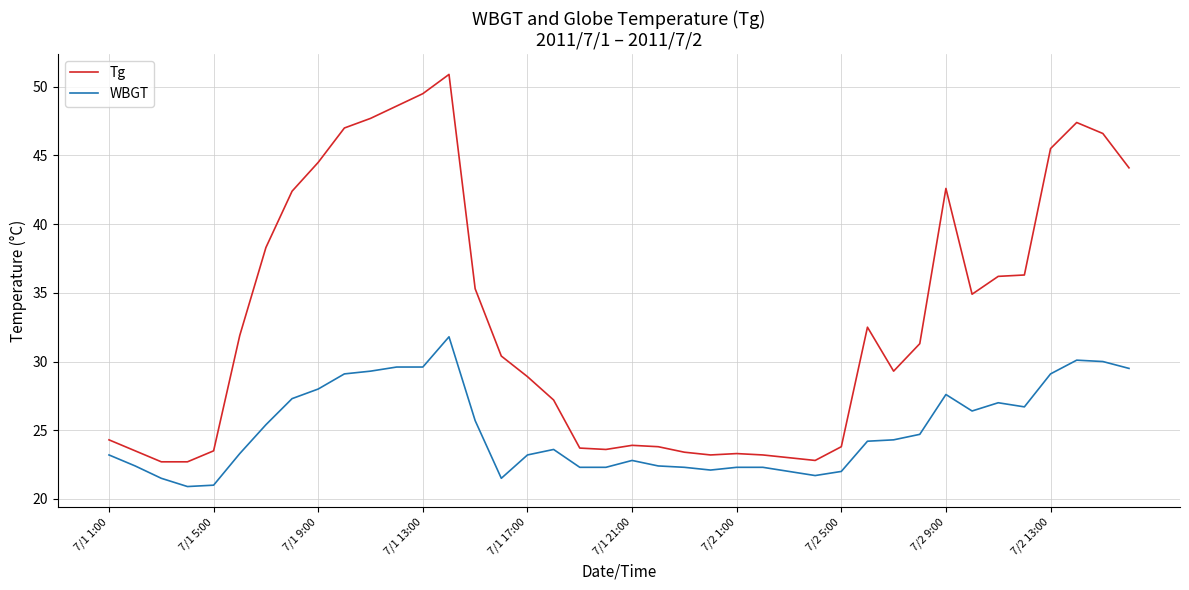

Does the chart display data point markers on the line(s)?

No